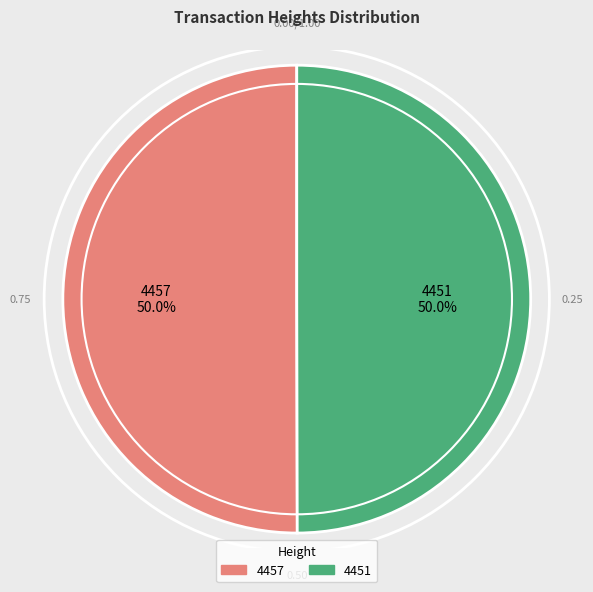

True or false: 4457 accounts for 50% of the total.

True